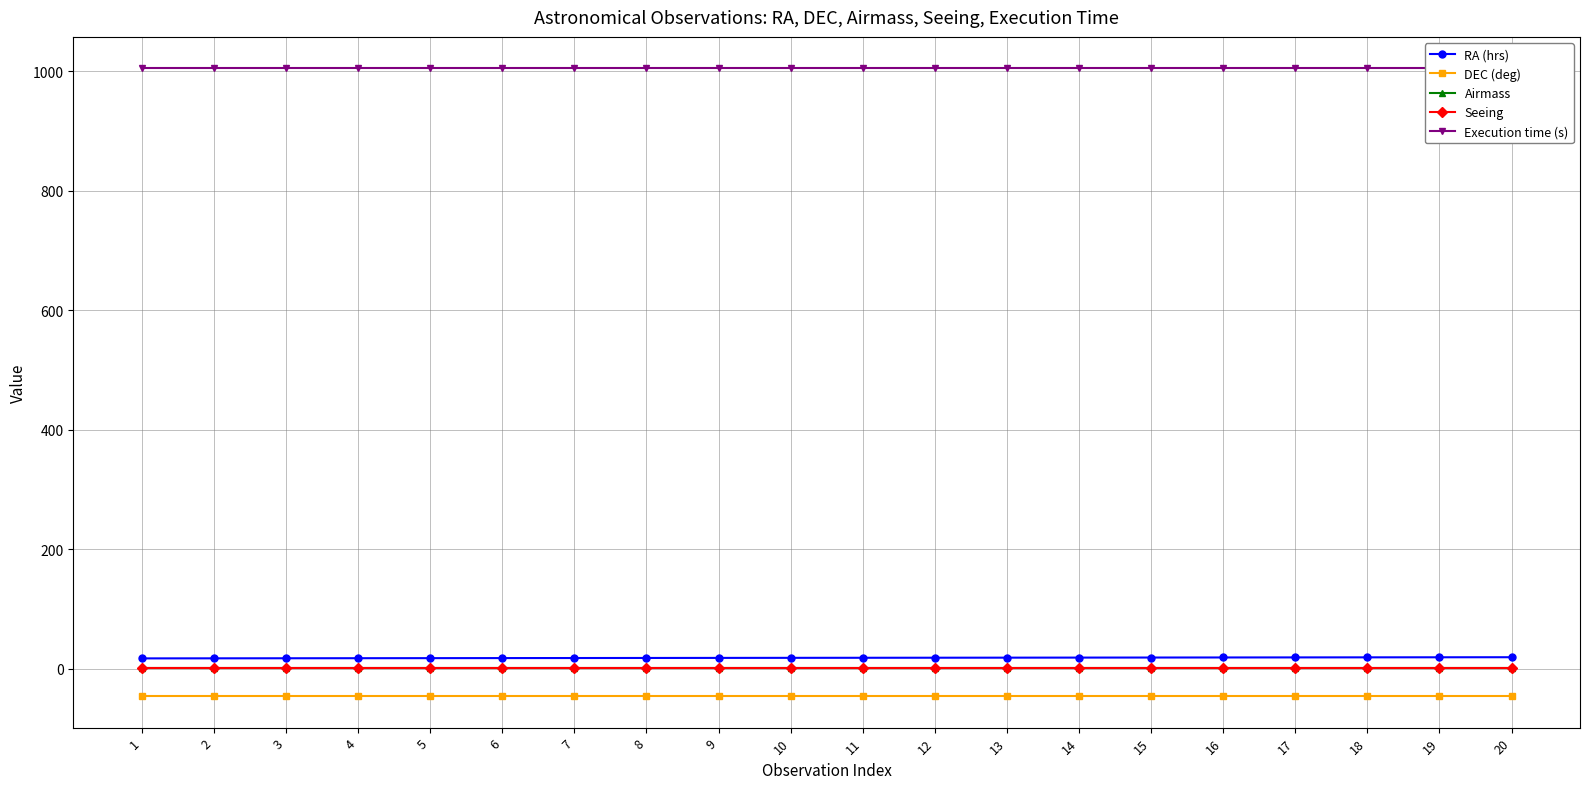

List the labels in order of Seeing value, smallest first.

1, 2, 3, 4, 5, 6, 7, 8, 9, 10, 11, 12, 13, 14, 15, 16, 17, 18, 19, 20